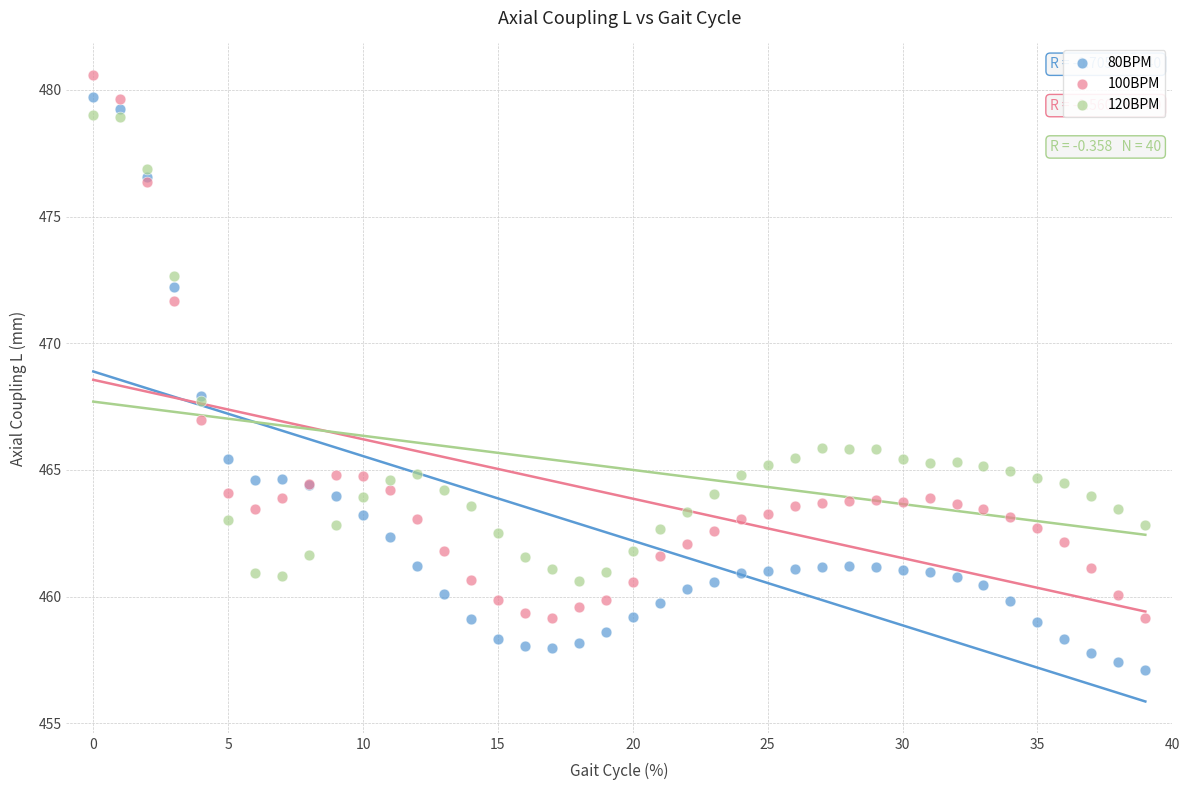

Which series has the widest spread of Y values?

80BPM